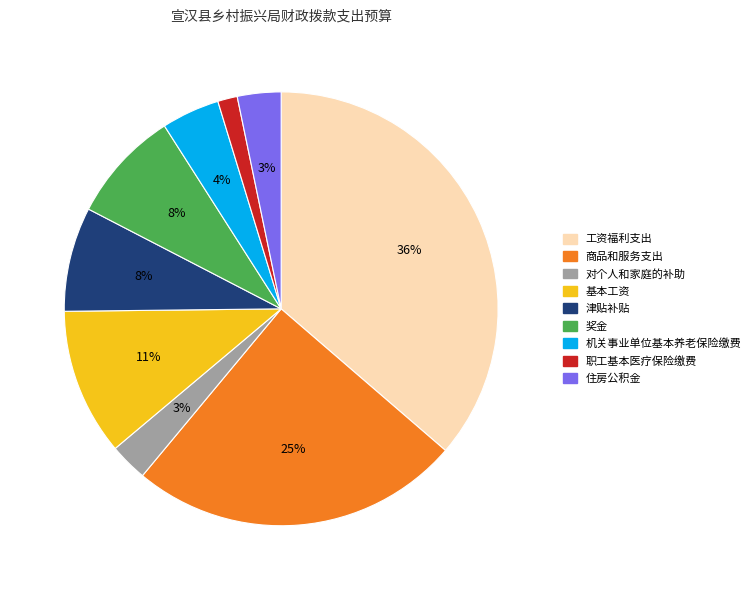

Is there any slice that represents more than half of the pie?

No